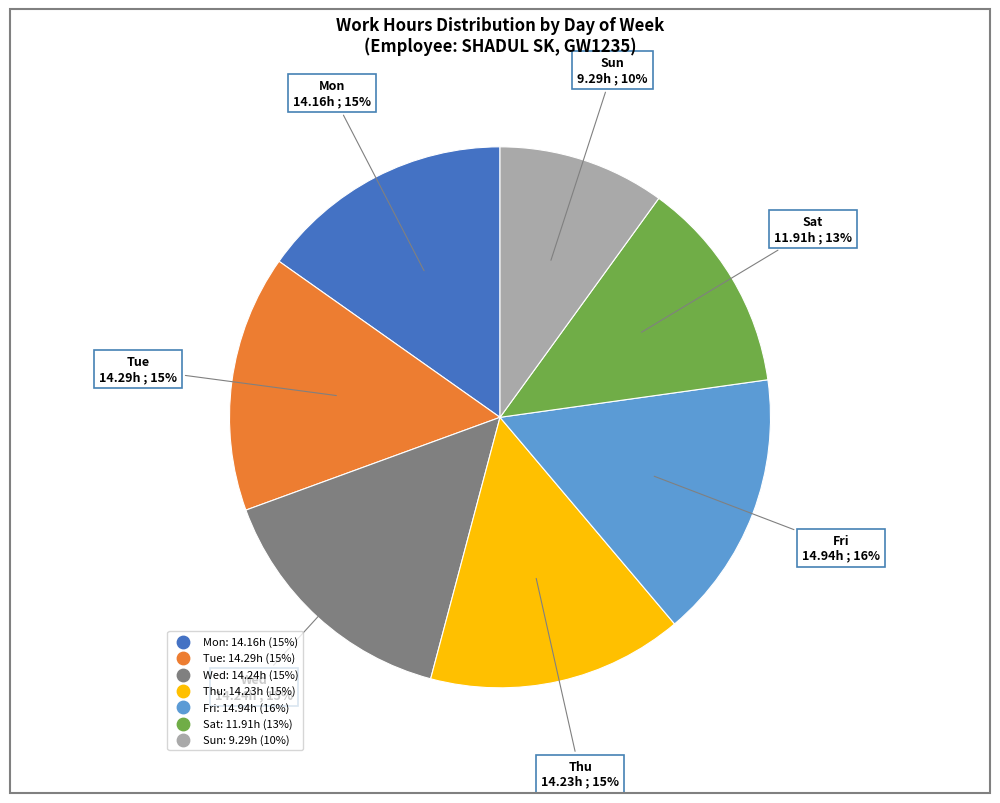

Does any single category account for the majority?

No